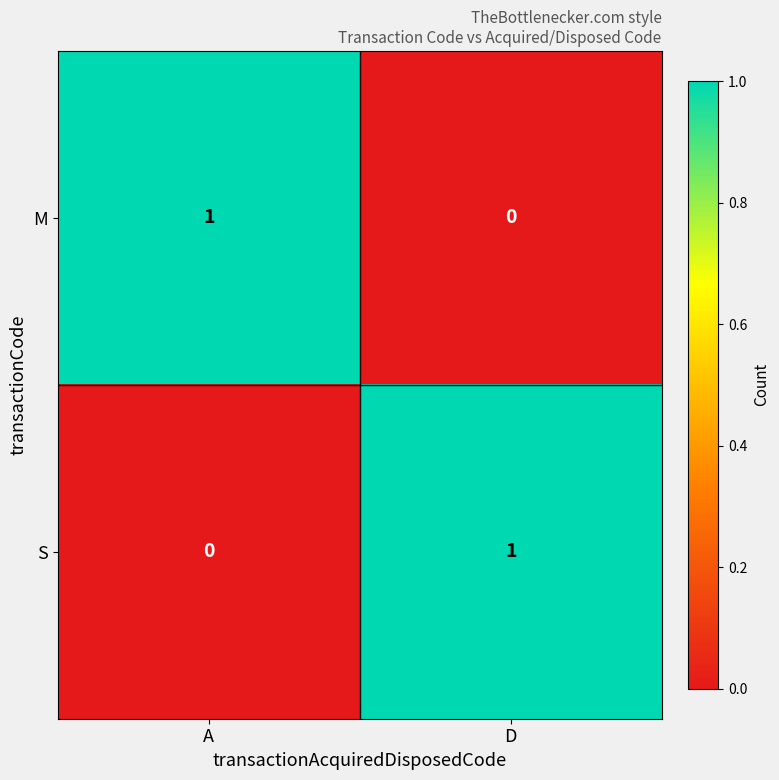

At D, list the series in order from largest to smallest.

S, M